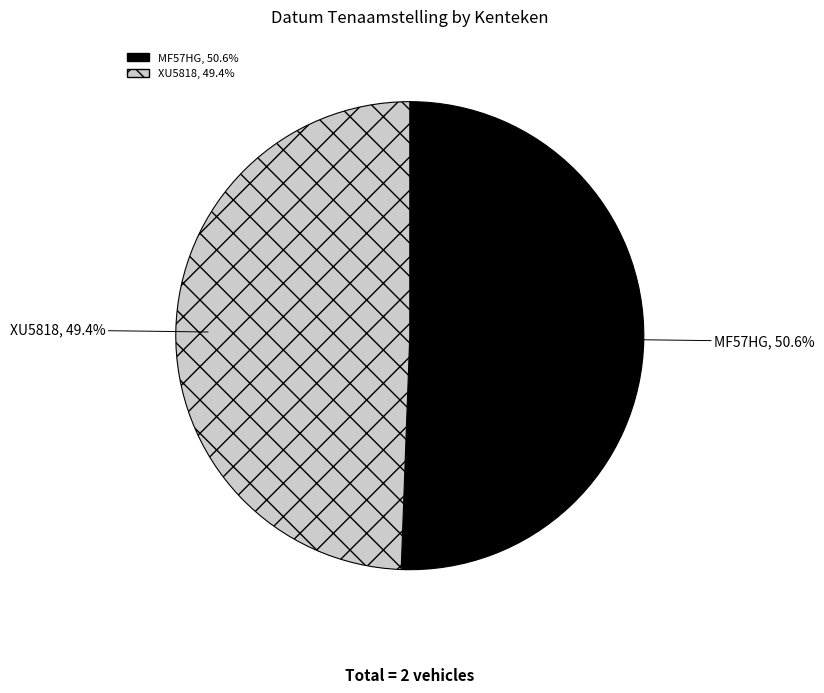

Which category has the biggest portion of the pie?

MF57HG